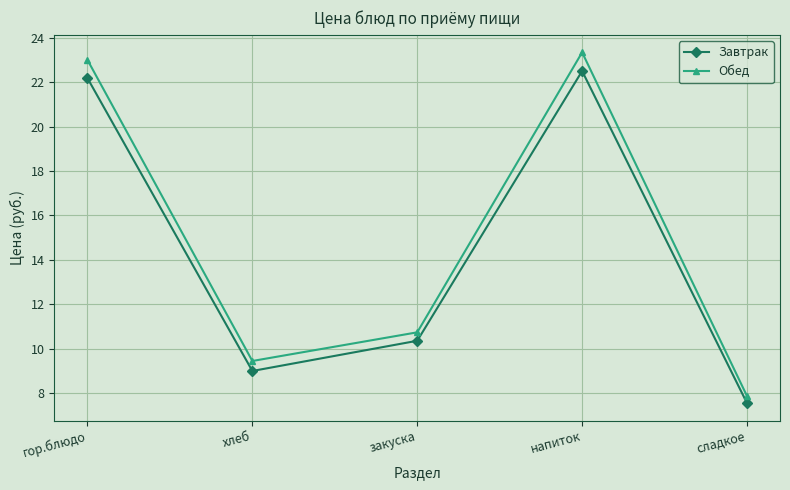

At which category does Завтрак reach its first local peak?

напиток